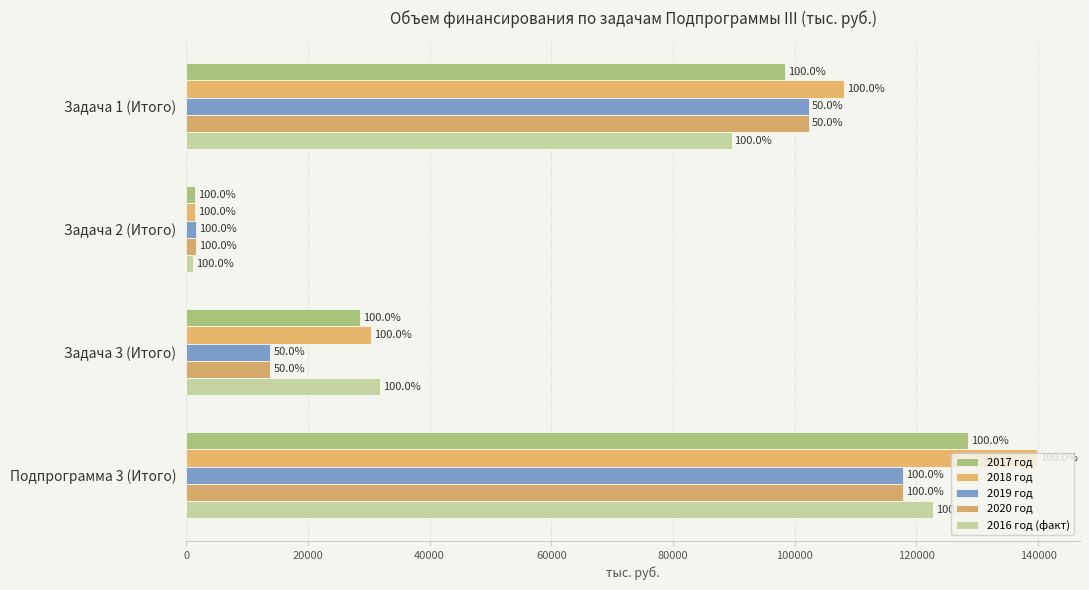

How many groups of bars are there?

4